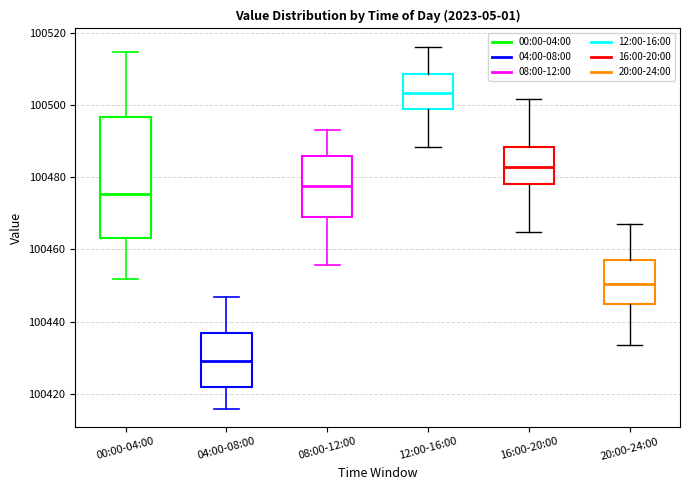

Reading left to right, transcribe this box plot: for each box, give where its median line is, the range the box spans, and where its two whiskers end, as read against the y-axis. The values are not printed on the chart, so give them approximately, as read against the axis.

00:00-04:00: median 100476, box 100464 to 100496, whiskers 100452 to 100514
04:00-08:00: median 100430, box 100422 to 100436, whiskers 100416 to 100446
08:00-12:00: median 100478, box 100468 to 100486, whiskers 100456 to 100494
12:00-16:00: median 100504, box 100498 to 100508, whiskers 100488 to 100516
16:00-20:00: median 100482, box 100478 to 100488, whiskers 100464 to 100502
20:00-24:00: median 100450, box 100444 to 100456, whiskers 100434 to 100468